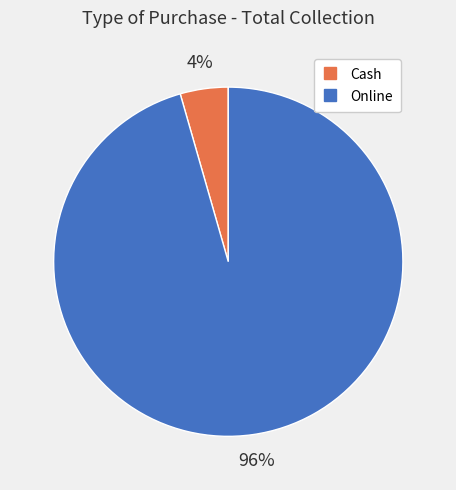

To the nearest percent, what portion does Cash represent?

4%